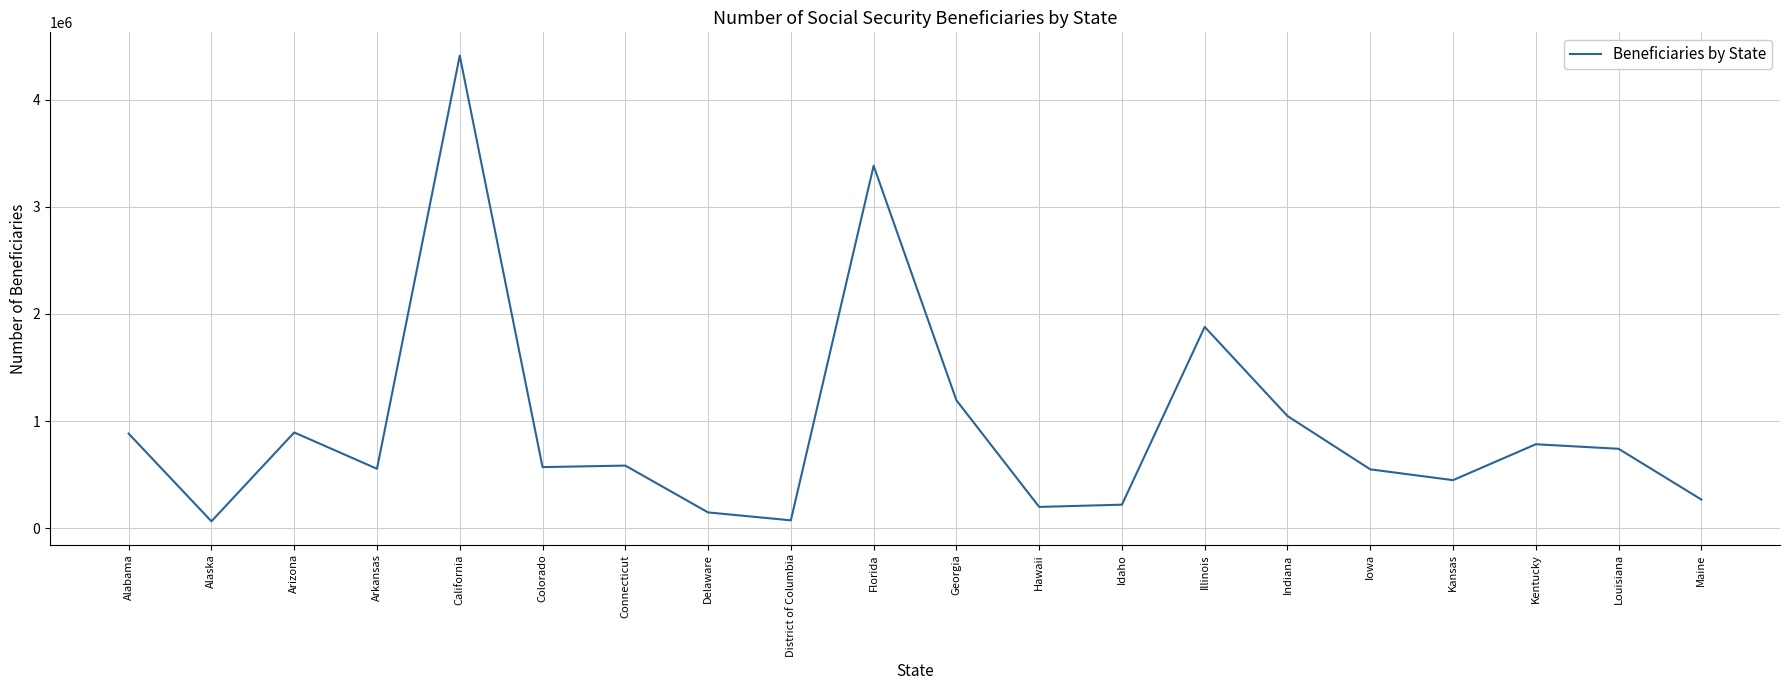

True or false: the data shows 438216 at Maine.

False